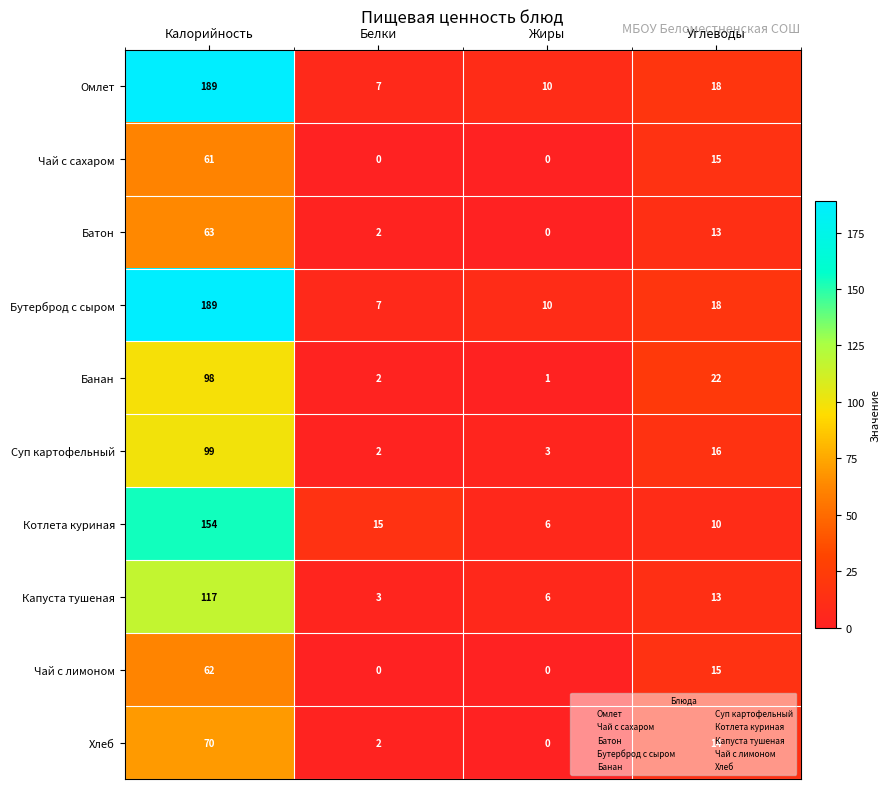

Where does the Чай с лимоном series first go above 15?

Калорийность